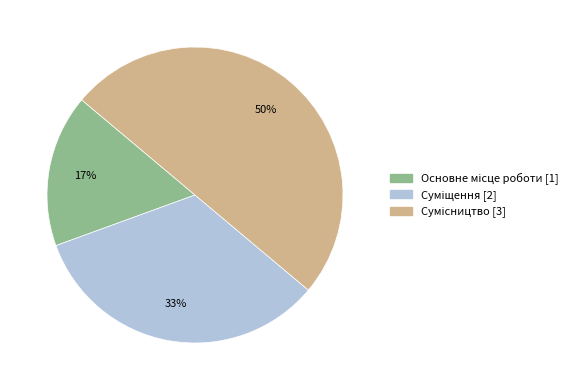

To the nearest percent, what is the difference between the largest and smallest slice percentages?

33%